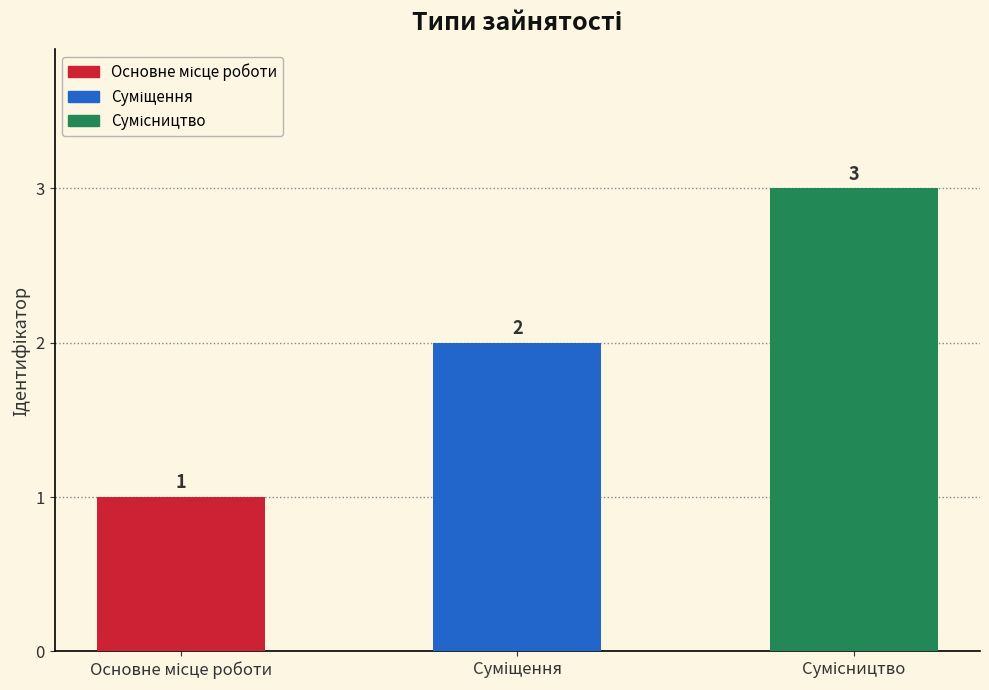

How many values are between 1 and 3?

3